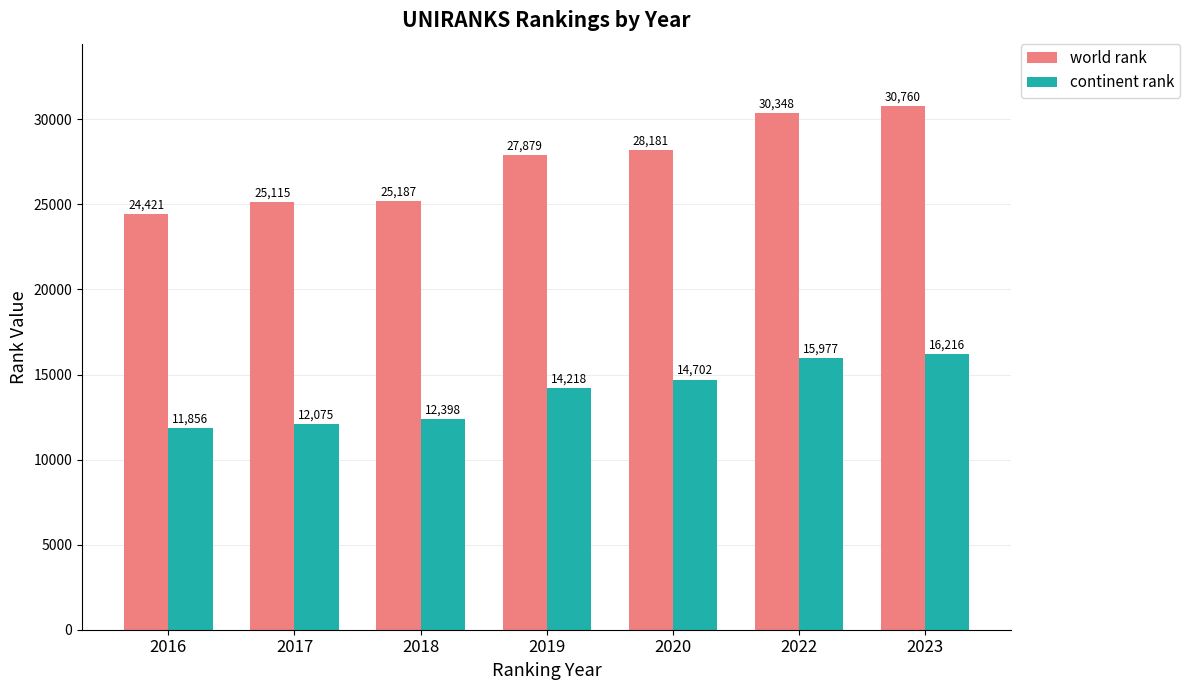

What is the lowest value of the world rank series?

24421